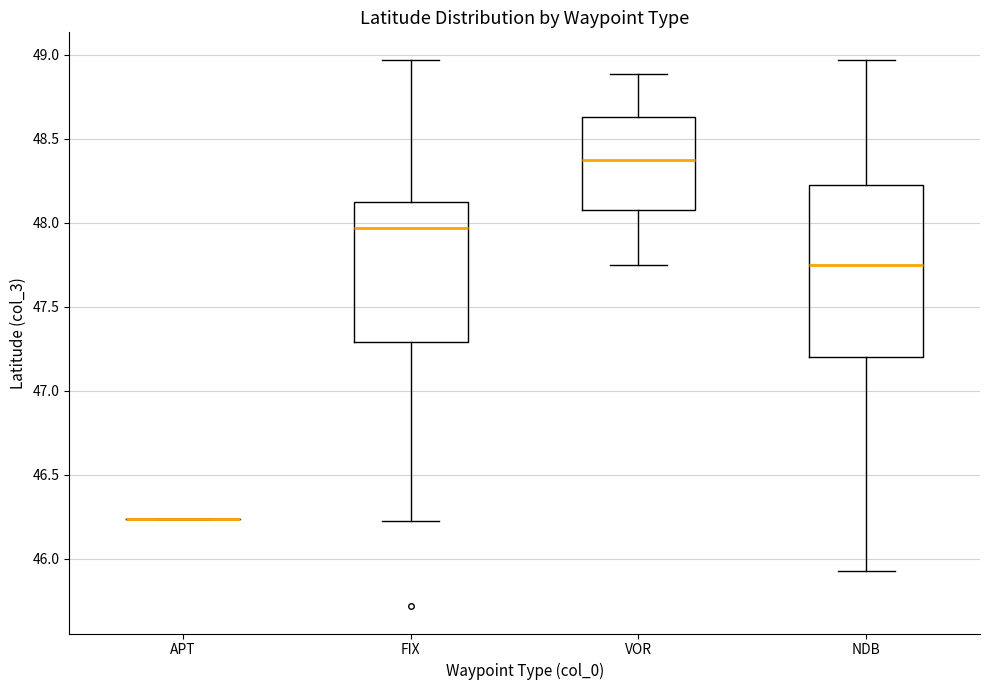

Reading left to right, read every box against the y-axis: the position of its median line, the range the box covers, and the ends of its whiskers. The values are not printed on the chart, so give them approximately, as read against the axis.

APT: box collapsed to a line at 46.25, whiskers 46.25 to 46.25
FIX: median 47.95, box 47.30 to 48.10, whiskers 46.25 to 48.95
VOR: median 48.35, box 48.05 to 48.65, whiskers 47.75 to 48.90
NDB: median 47.75, box 47.20 to 48.20, whiskers 45.95 to 48.95